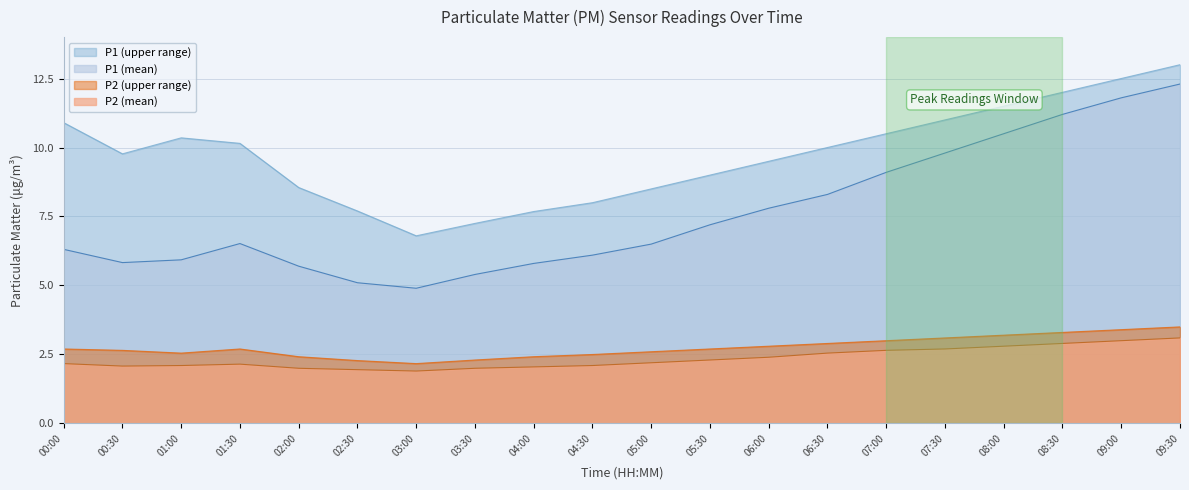

The value of P2 at 08:00 is 2.8. True or false?

True